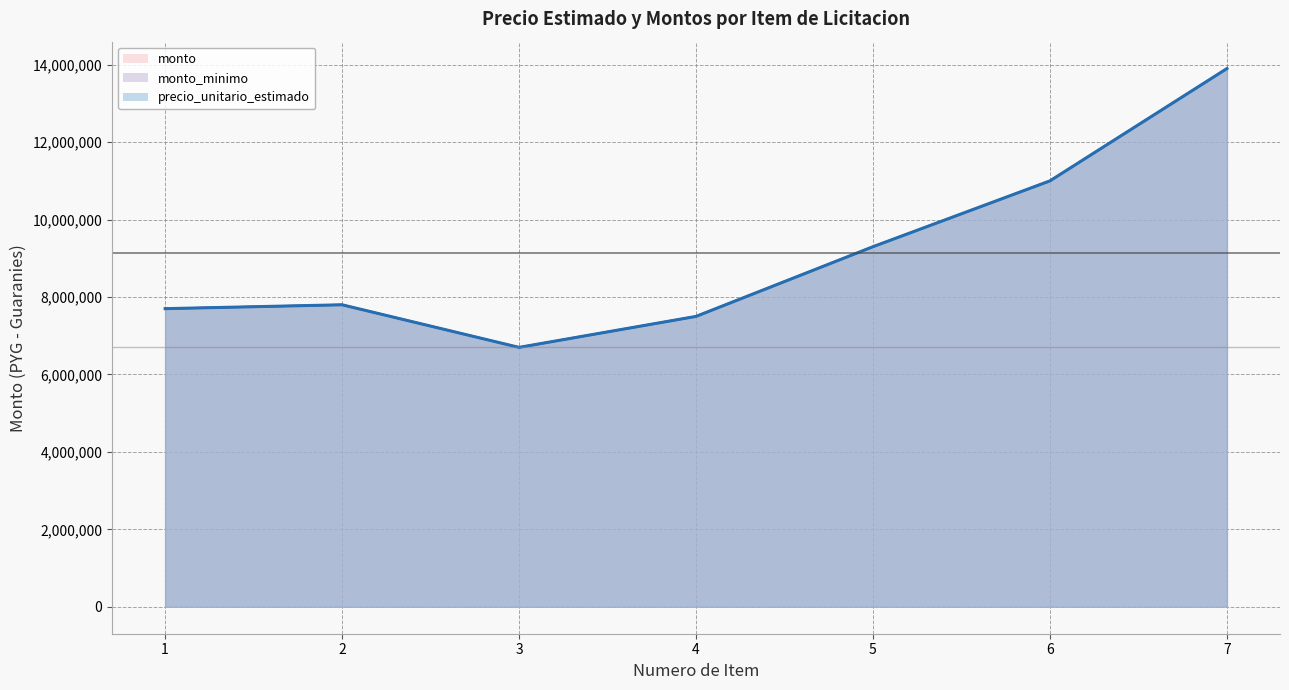

In monto, how many points are lower than both neighbors (excluding endpoints)?

1